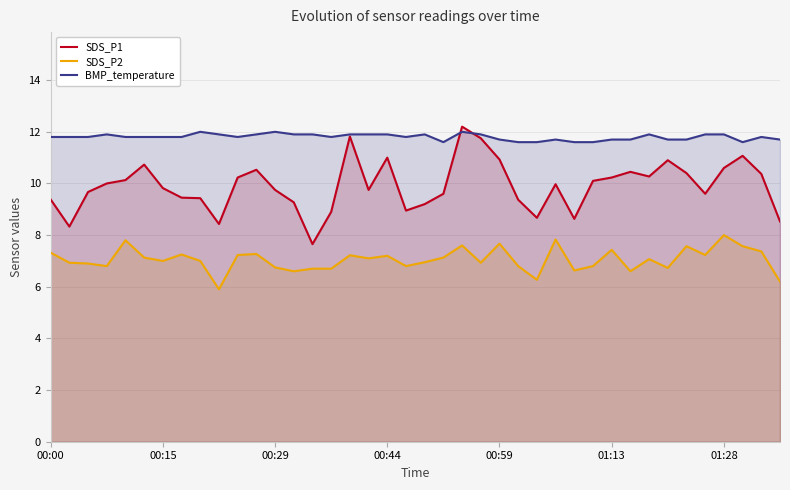

Which series has the largest total across all categories?

BMP_temperature